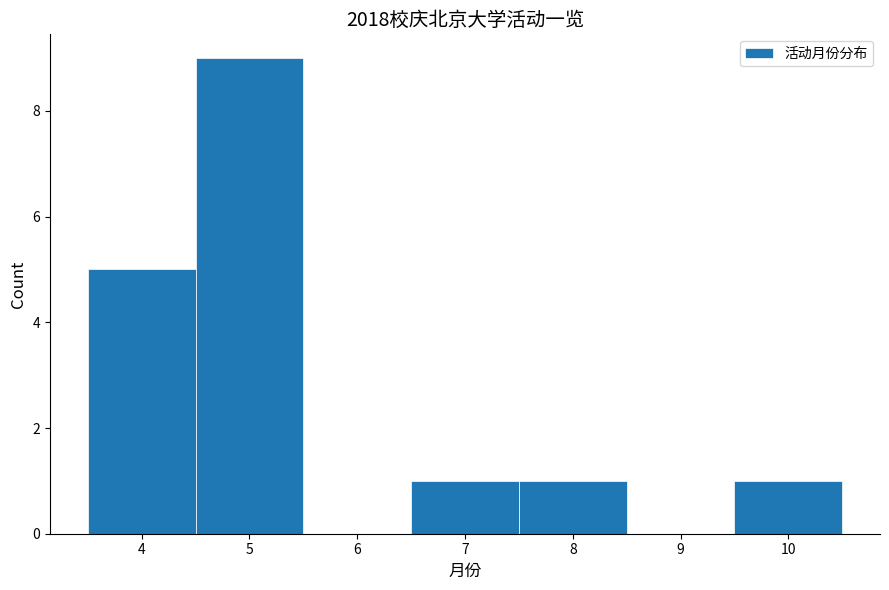

Over which range of the x-axis is the bar tallest?

4.5 to 5.5